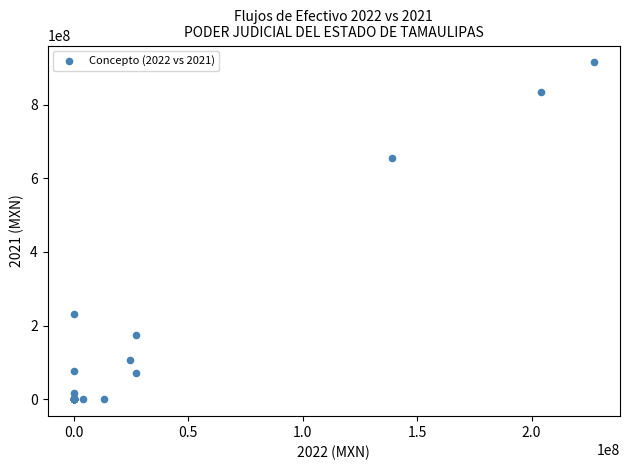

What Y value in the scatter plot is closest to 457357945?

653879659.6